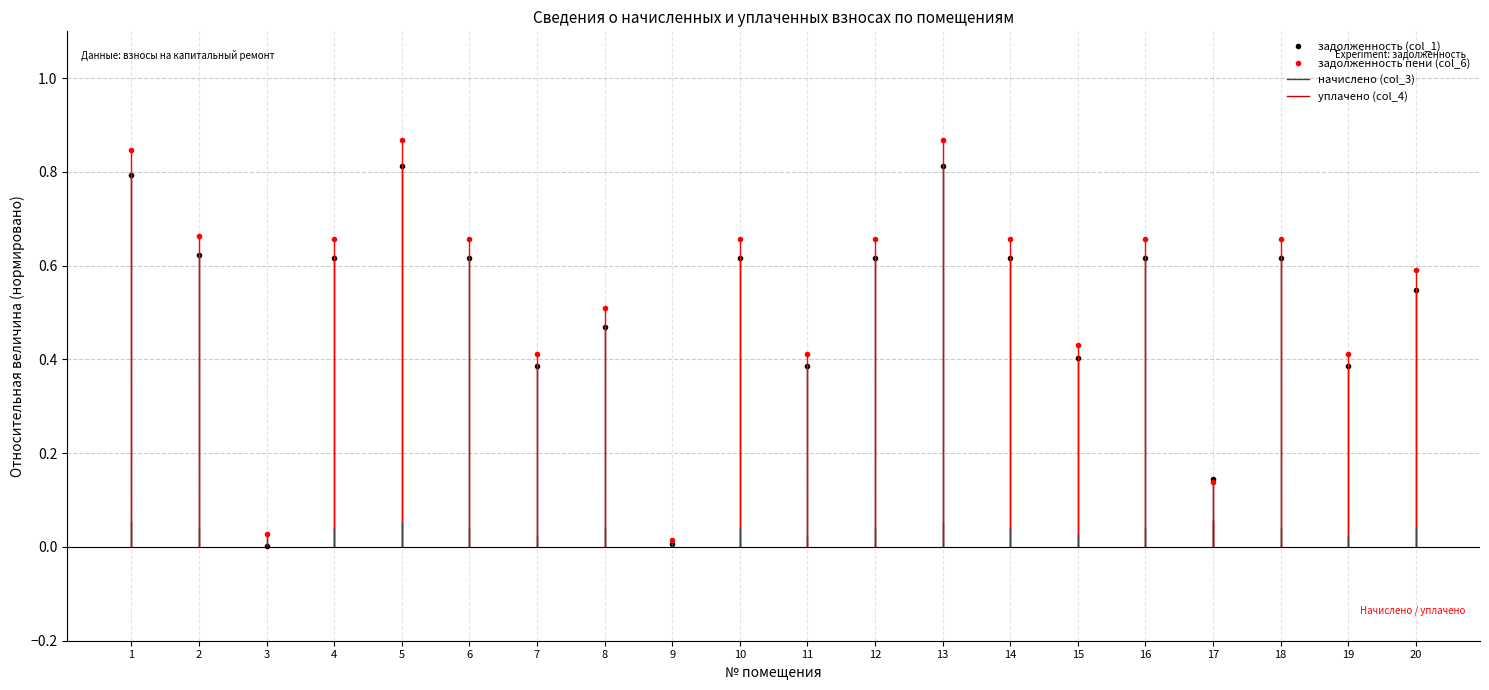

What is the average value of the задолженность пени (col_6) series?

0.5